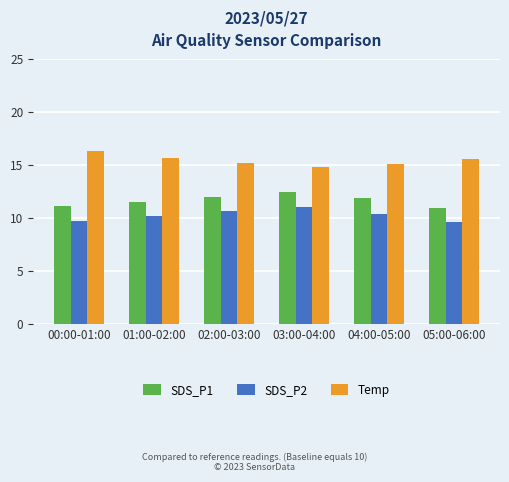

Which category has the highest value across all series?

00:00-01:00